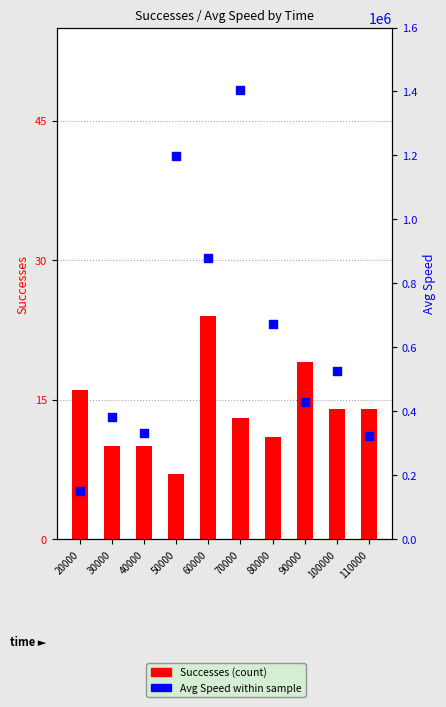

Which series reaches the minimum Y coordinate?

Successes (count)